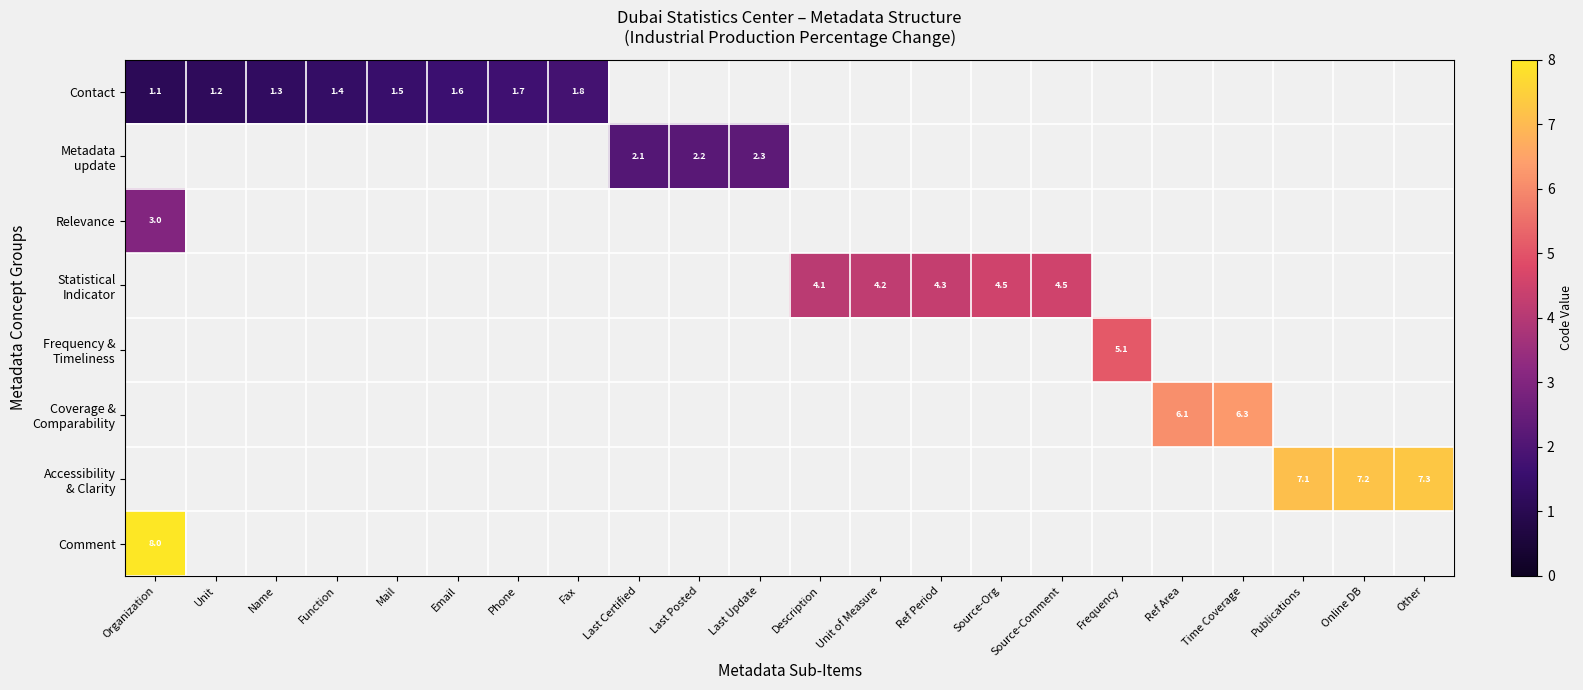

What is the sum of all Metadata update values?

6.6